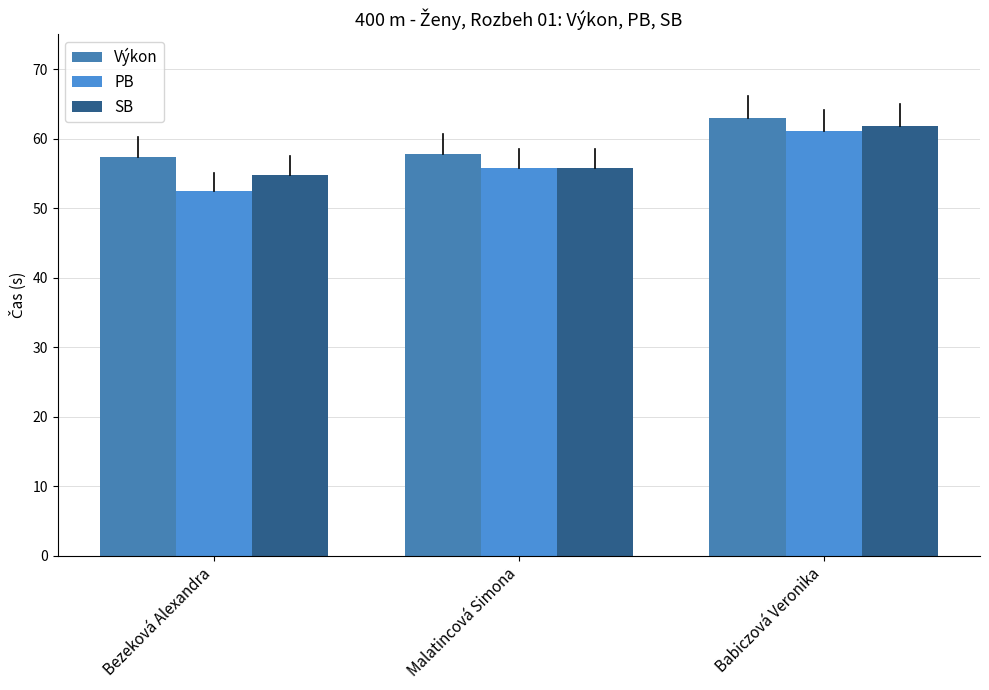

Count the number of data series in this chart.

3